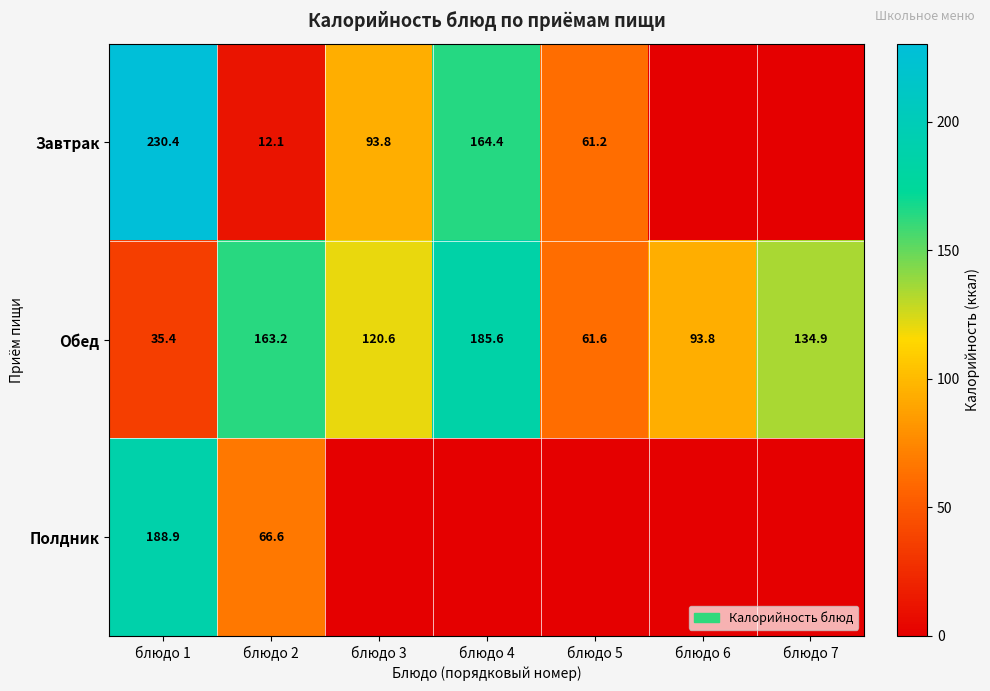

At which label is Обед closest to 110?

блюдо 3